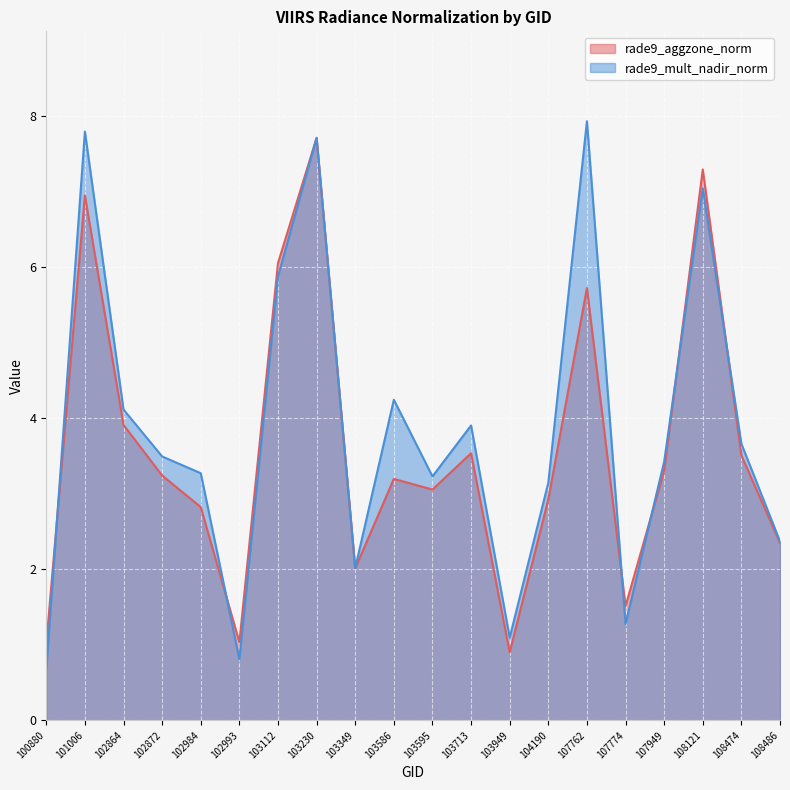

Rank the categories by rade9_aggzone_norm value from lowest to highest.

103949, 100880, 102993, 107774, 103349, 108486, 102984, 104190, 103595, 103586, 102872, 107949, 108474, 103713, 102864, 107762, 103112, 101006, 108121, 103230